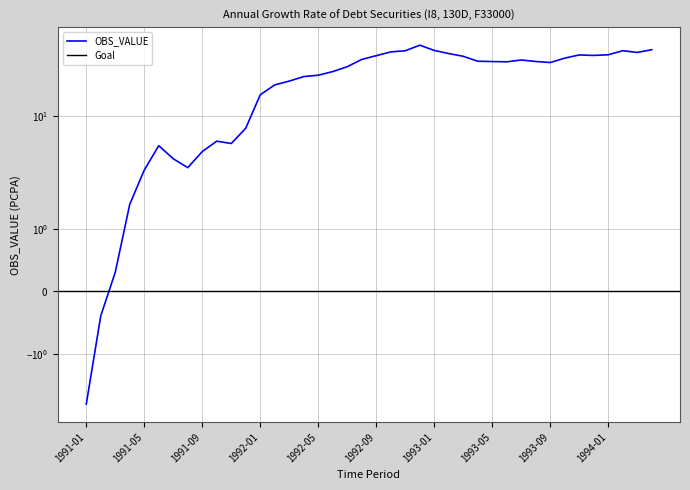

How many values are above zero?

38